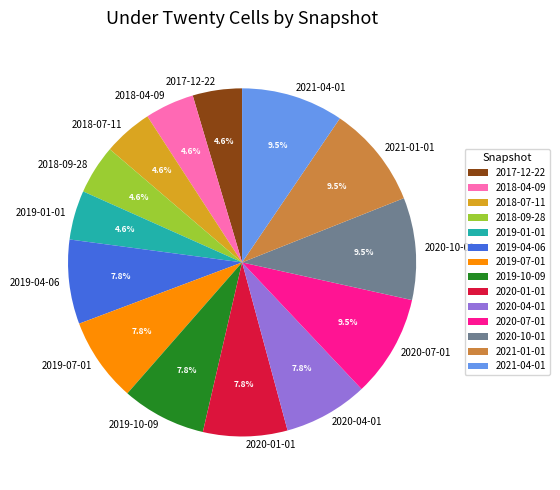

What is the total percentage of 2018-09-28 and 2017-12-22?

9.2%